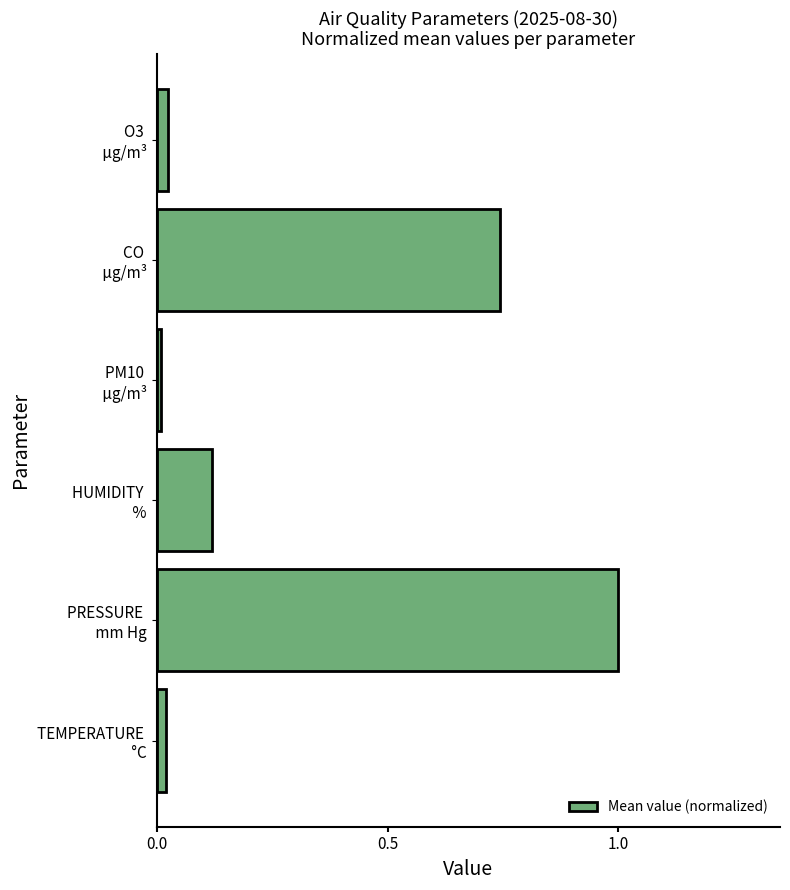

What is the difference between the maximum and minimum values?

1.0